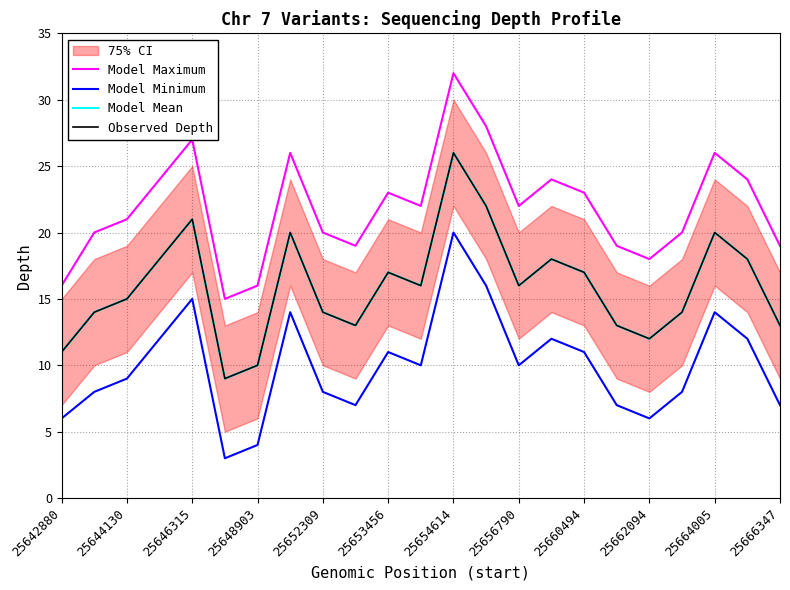

Which series has the widest spread of values?

Model Maximum